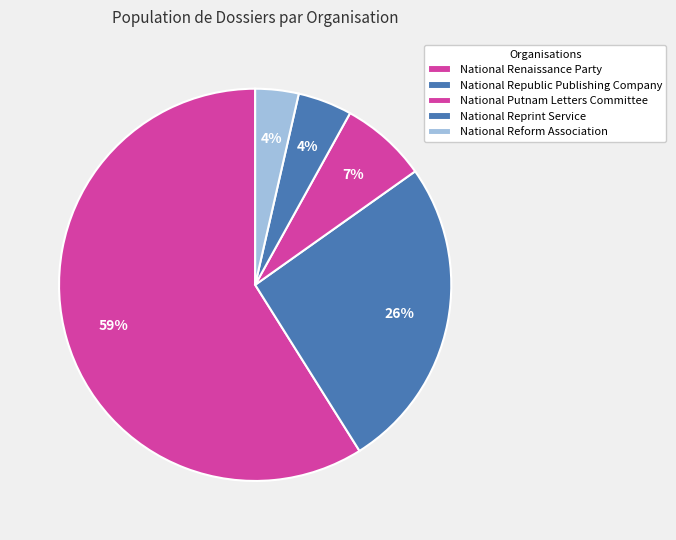

To the nearest percent, what is the combined percentage of National Reform Association and National Renaissance Party?

62%